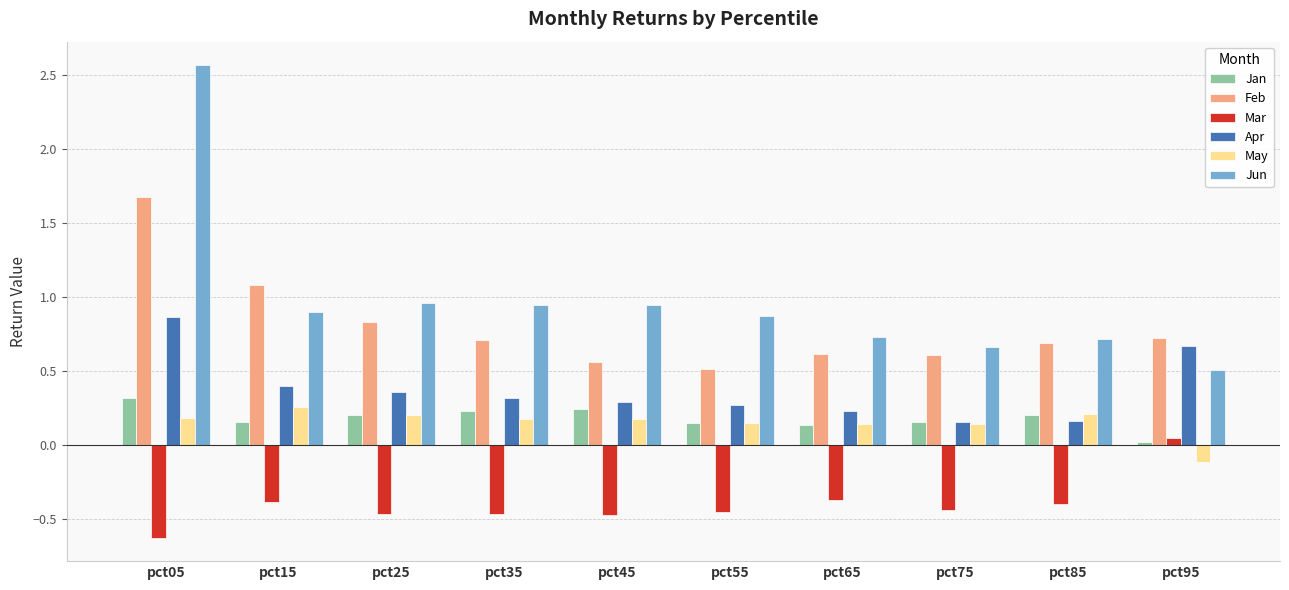

Between pct45 and pct95, which series saw the biggest shift?

Mar